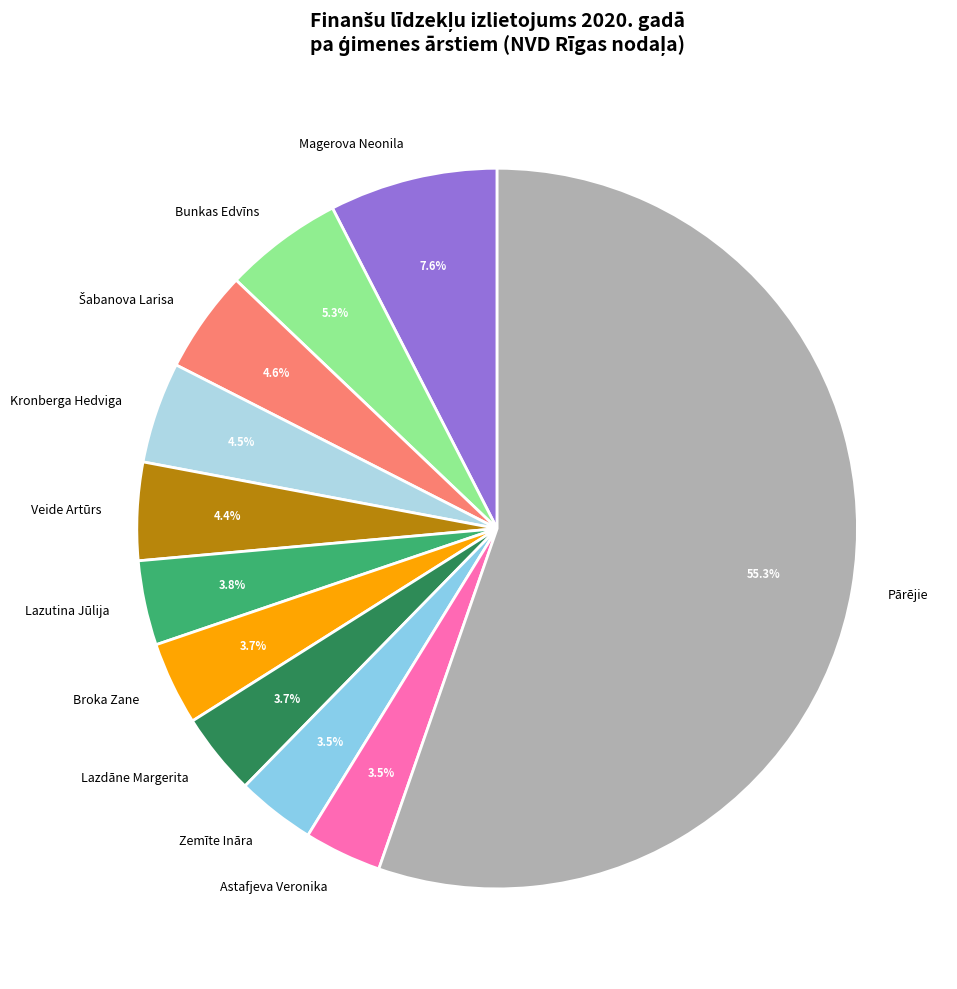

How many segments does this pie chart have?

11